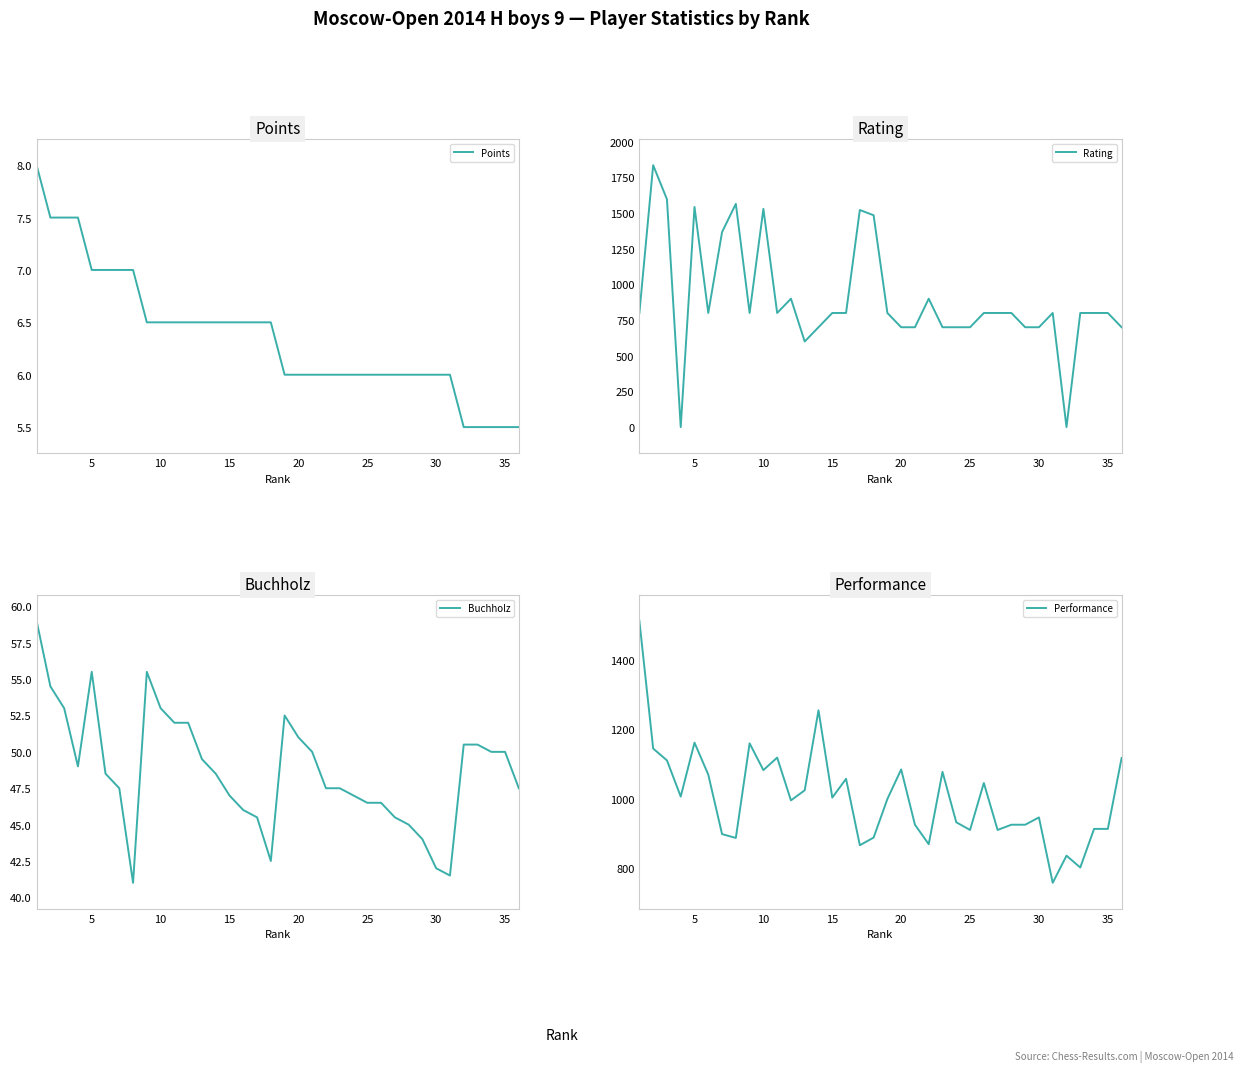

What is the sum of all Rating values?

32345